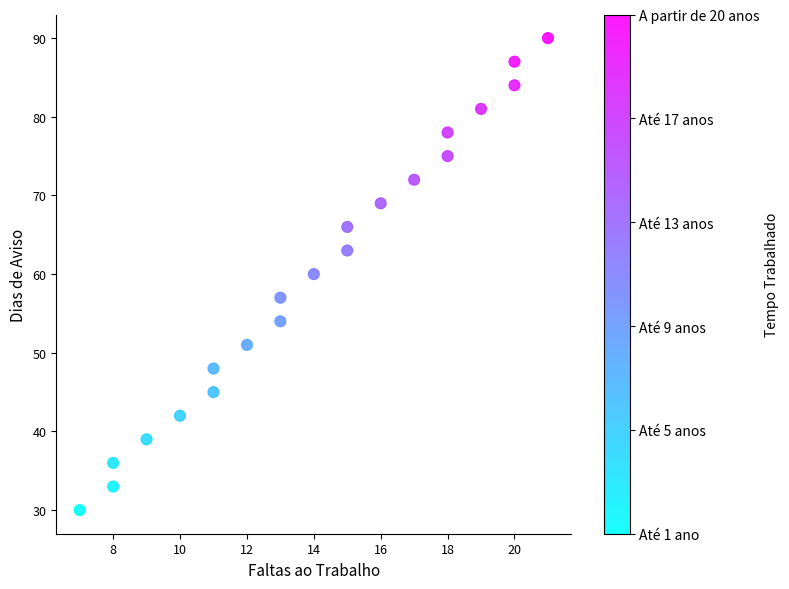

What is the range of X values (max minus min)?

14